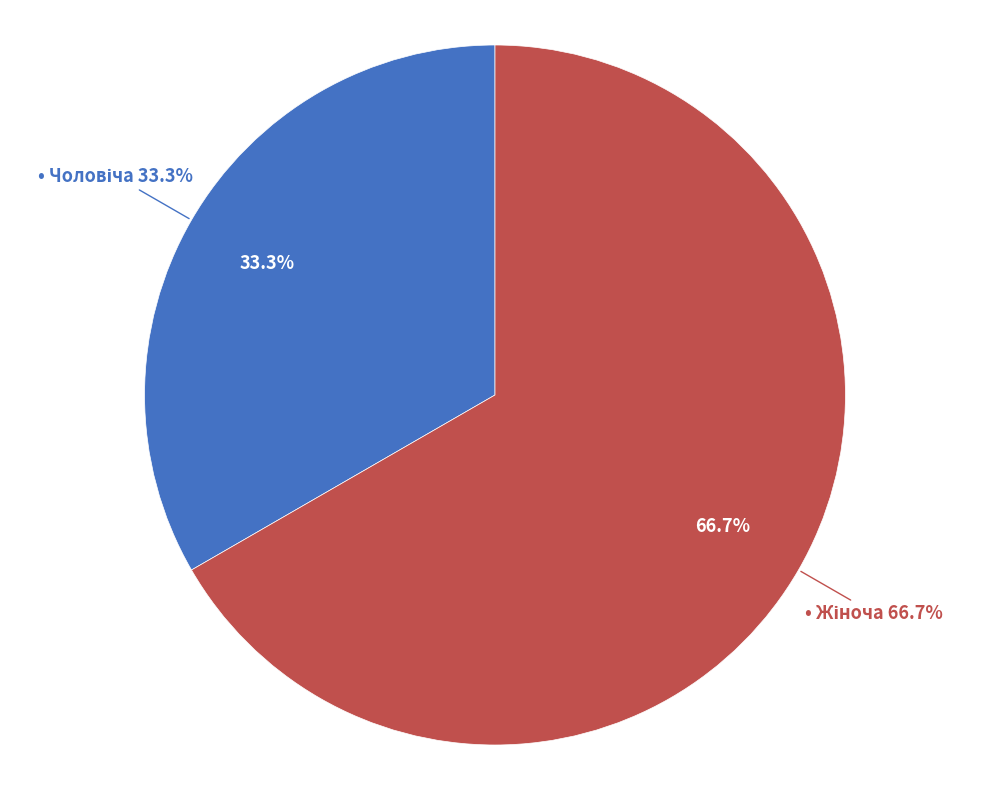

Between Чоловіча and Жіноча, which is larger?

Жіноча